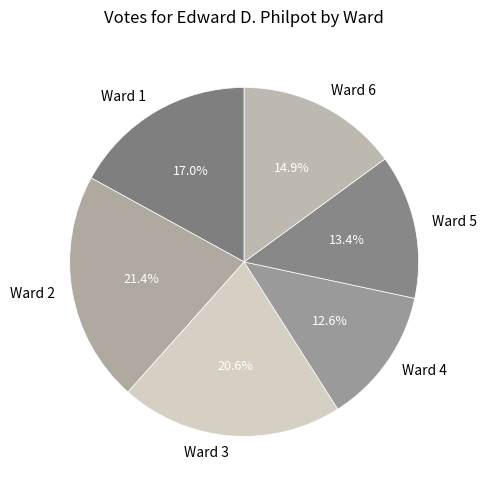

To the nearest percent, what percentage of the pie is Ward 6?

15%